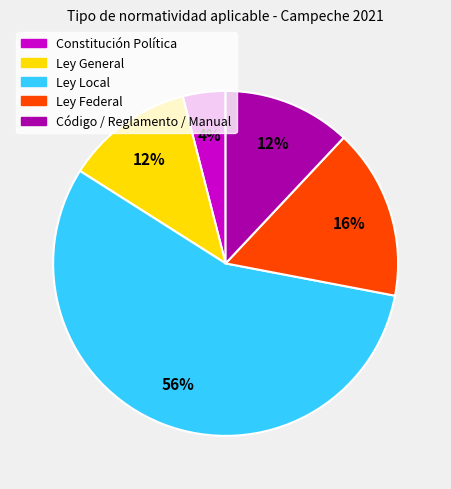

Which has a higher value, Ley Federal or Código / Reglamento / Manual?

Ley Federal